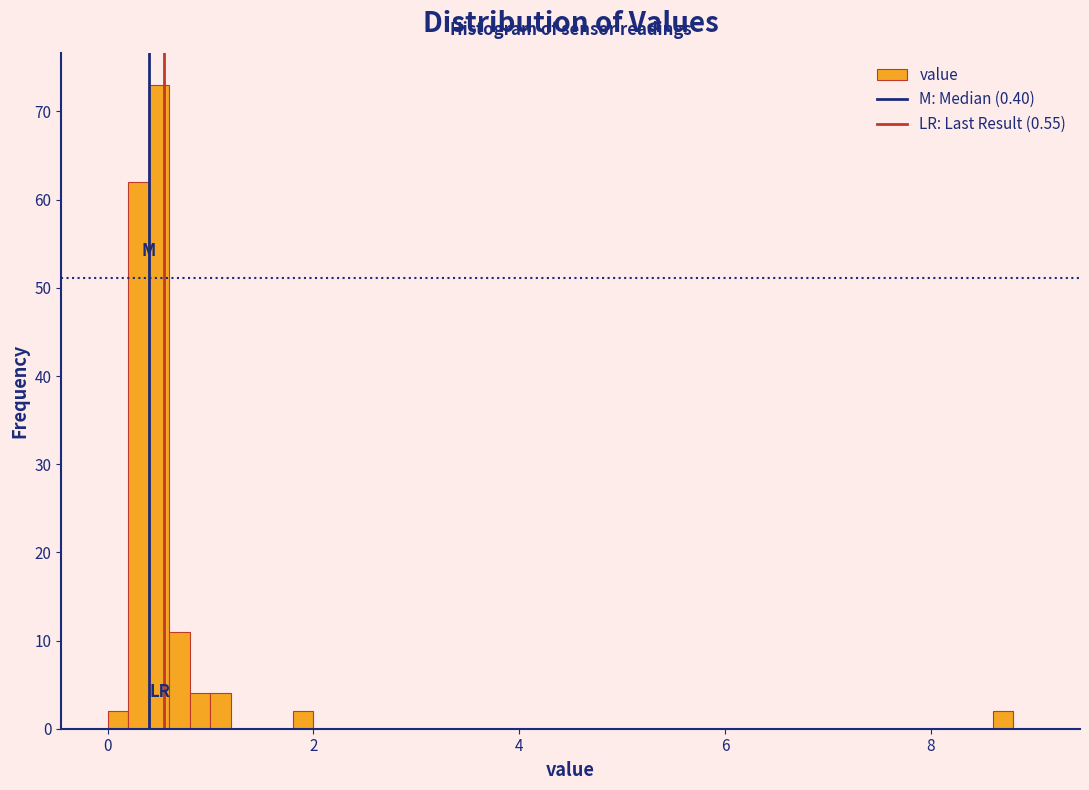

Read against the x-axis, roughly where is the centre of the tallest bar?

0.6